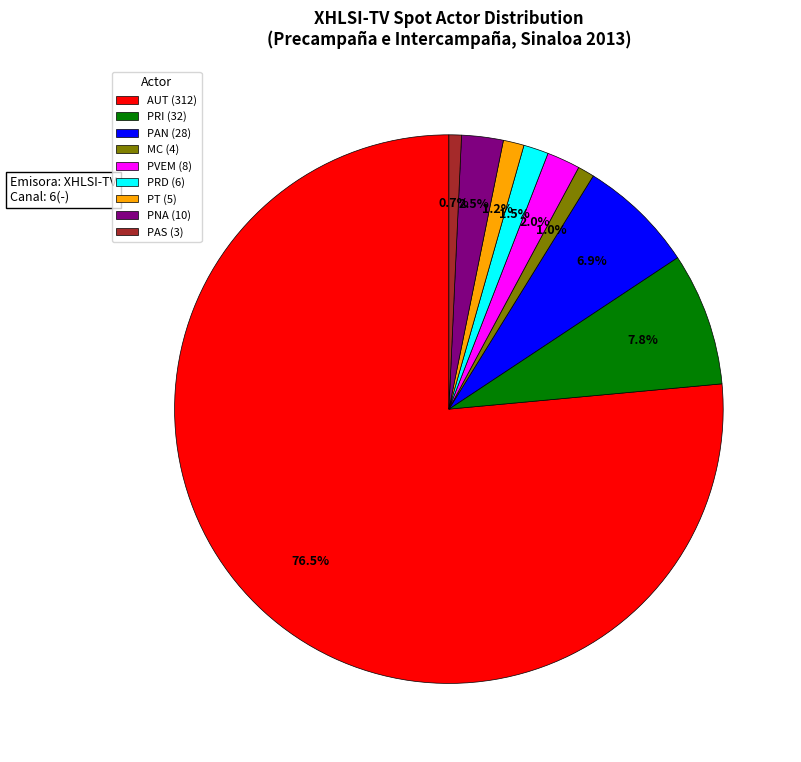

Which slice is the largest?

AUT (312)